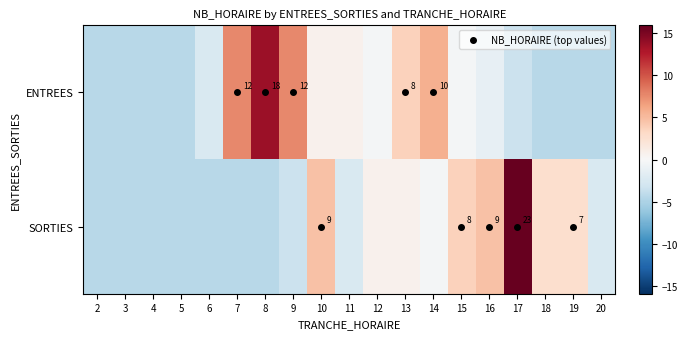

The value of SORTIES at 11 is -1.7. True or false?

False